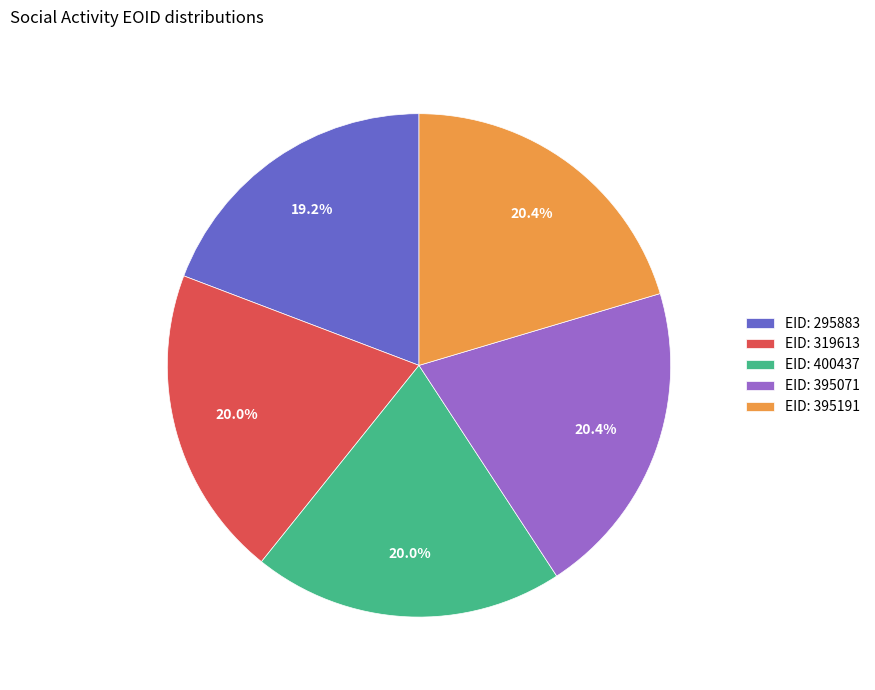

Count the number of slices in the pie.

5